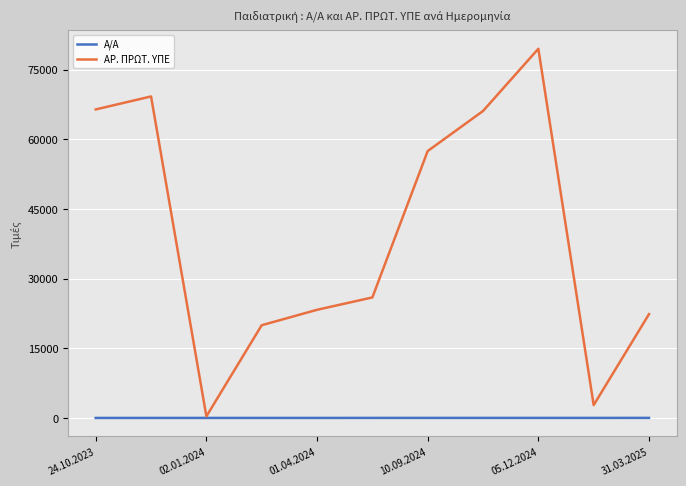

What is the highest value of the Α/Α series?

11